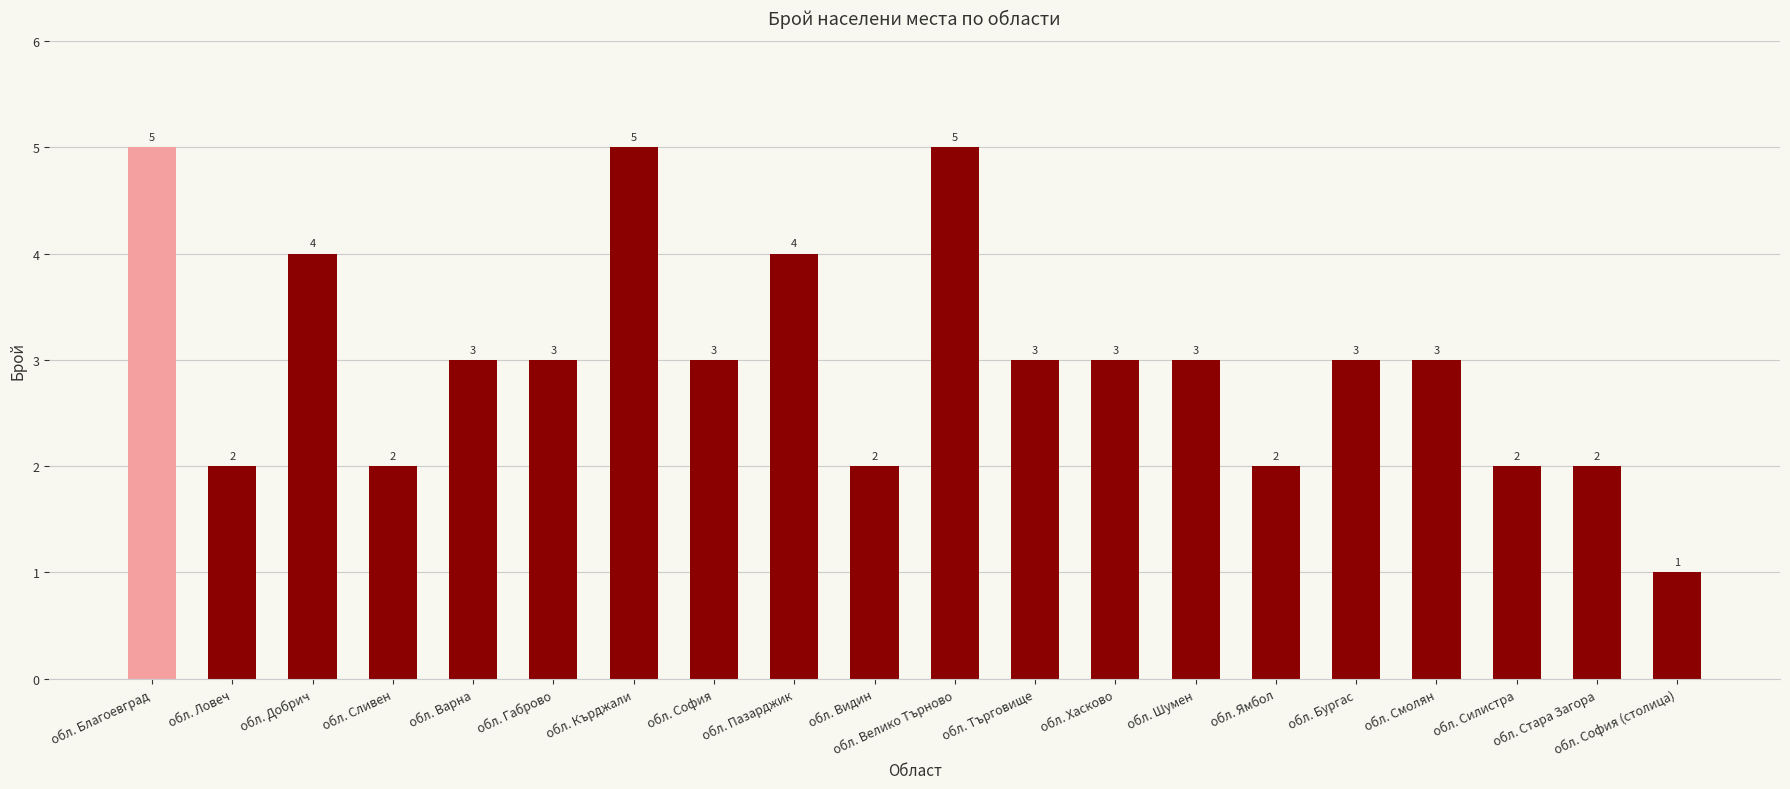

What is the sum of the values at обл. Добрич and обл. Търговище?

7